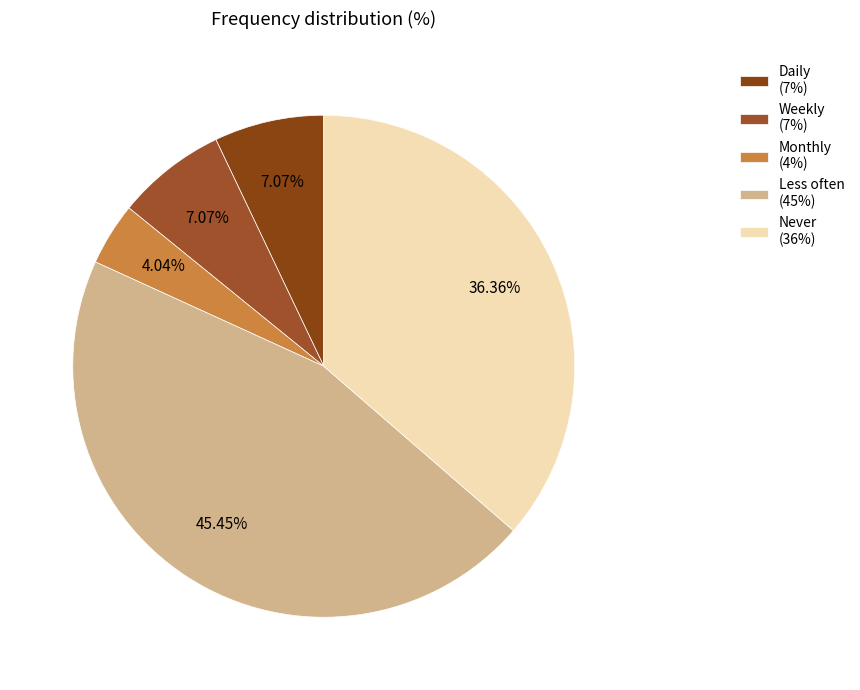

Does Less often represent more than half of the total?

No